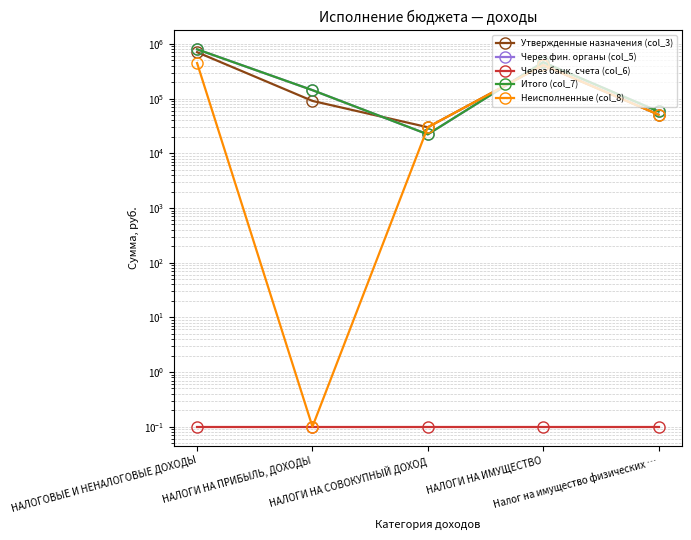

Reading left to right, what are all the values shown in this chart?

Утвержденные назначения (col_3): 708063.1	90963.1	30000.0	411000.0	51000.0
Через фин. органы (col_5): 799041.7	143089.1	22244.7	464506.2	58302.4
Через банк. счета (col_6): 0.1	0.1	0.1	0.1	0.1
Итого (col_7): 799041.7	143089.1	22244.7	464506.2	58302.4
Неисполненные (col_8): 448144.3	0.1	30000.0	411000.0	51000.0